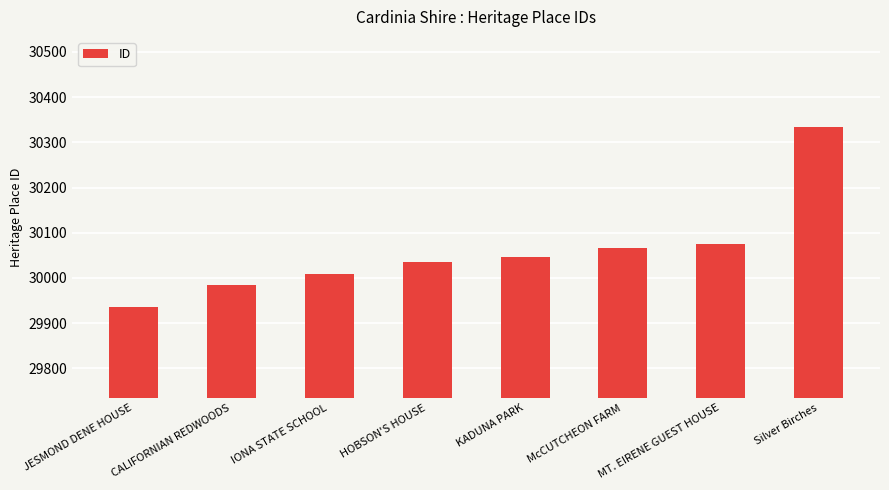

Rank the categories by value from lowest to highest.

JESMOND DENE HOUSE, CALIFORNIAN REDWOODS, IONA STATE SCHOOL, HOBSON'S HOUSE, KADUNA PARK, McCUTCHEON FARM, MT. EIRENE GUEST HOUSE, Silver Birches